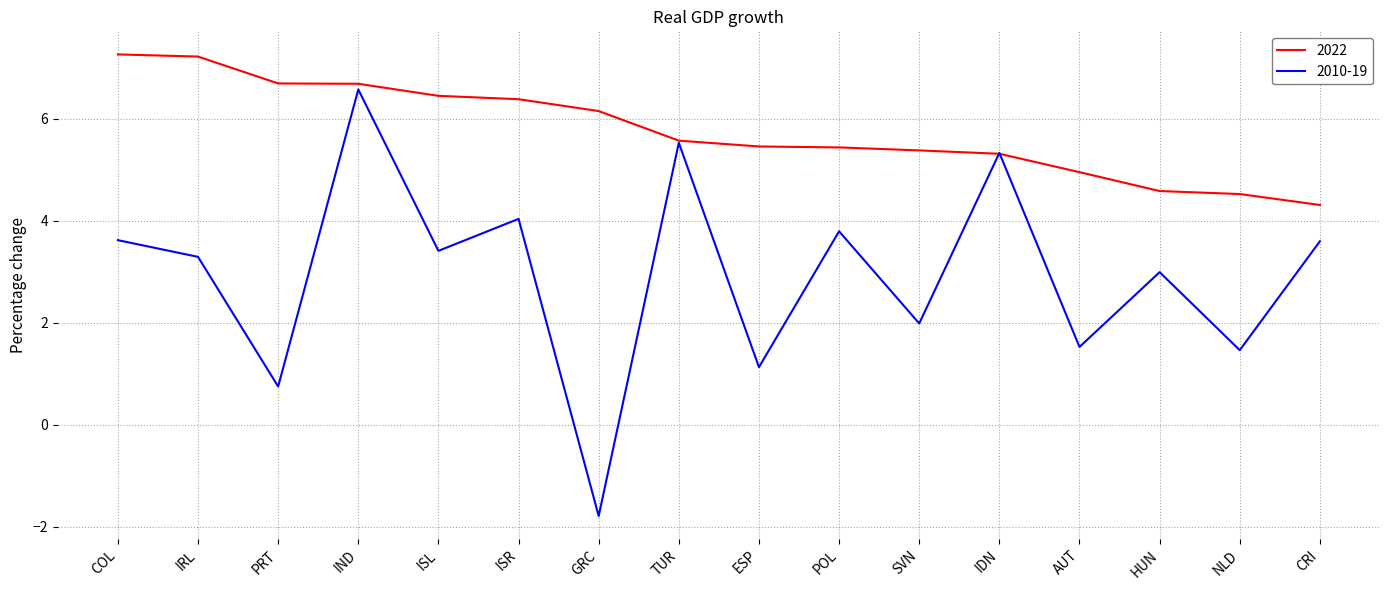

What is the difference between the 2022 values at AUT and SVN?

0.4